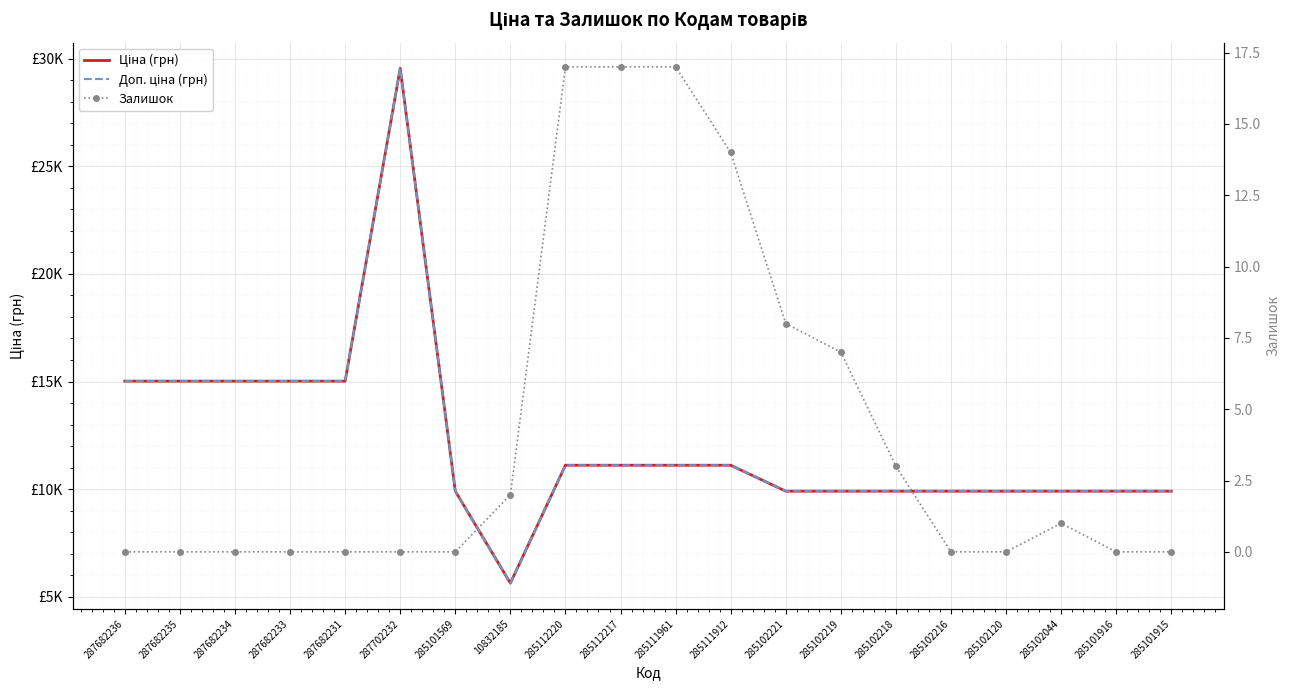

True or false: Ціна (грн) has a value of 3612.2 at 285112217.

False